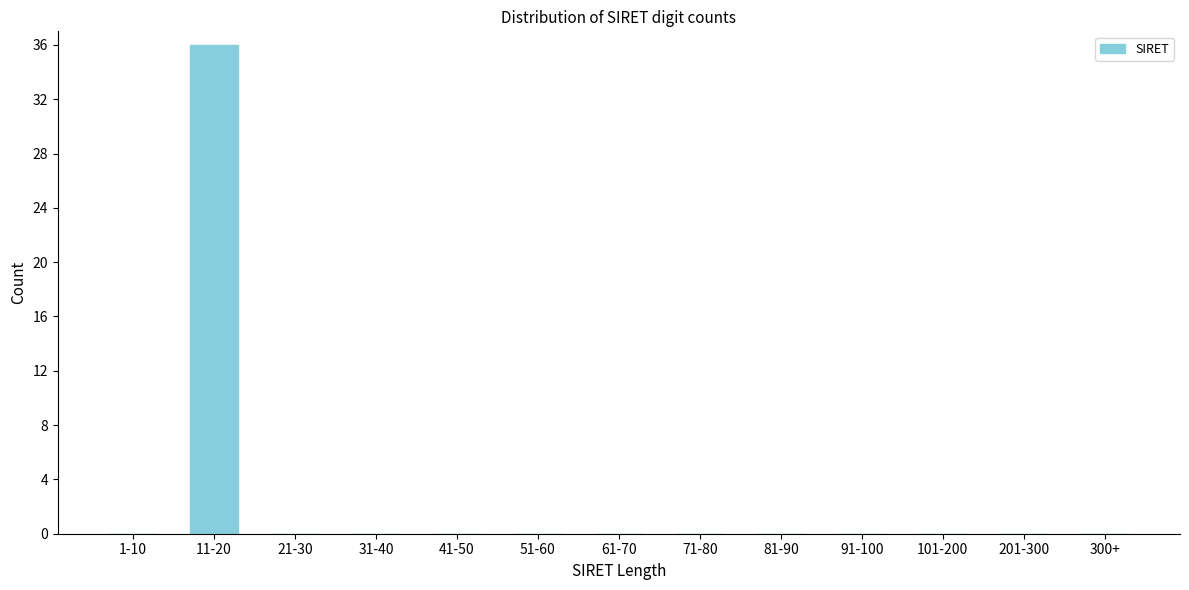

Reading left to right, transcribe all the data shown in this chart.

1-10=0	11-20=36	21-30=0	31-40=0	41-50=0	51-60=0	61-70=0	71-80=0	81-90=0	91-100=0	101-200=0	201-300=0	300+=0